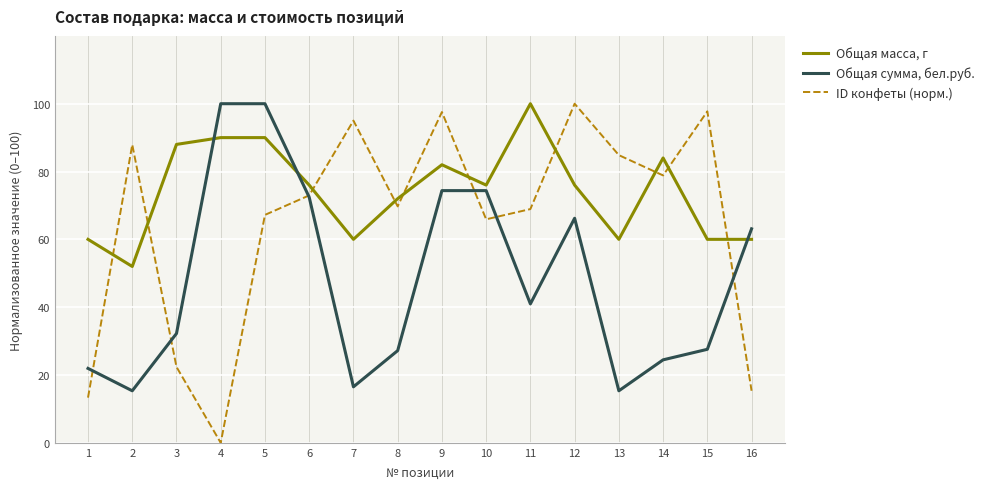

What is the difference between the highest and lowest values at 7?

78.5